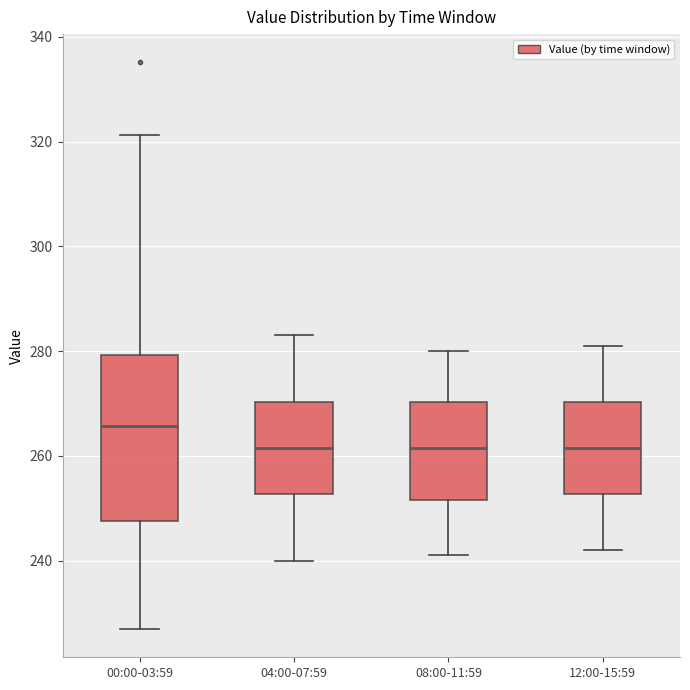

Which box is the tallest, from its lower edge to its upper edge?

00:00-03:59